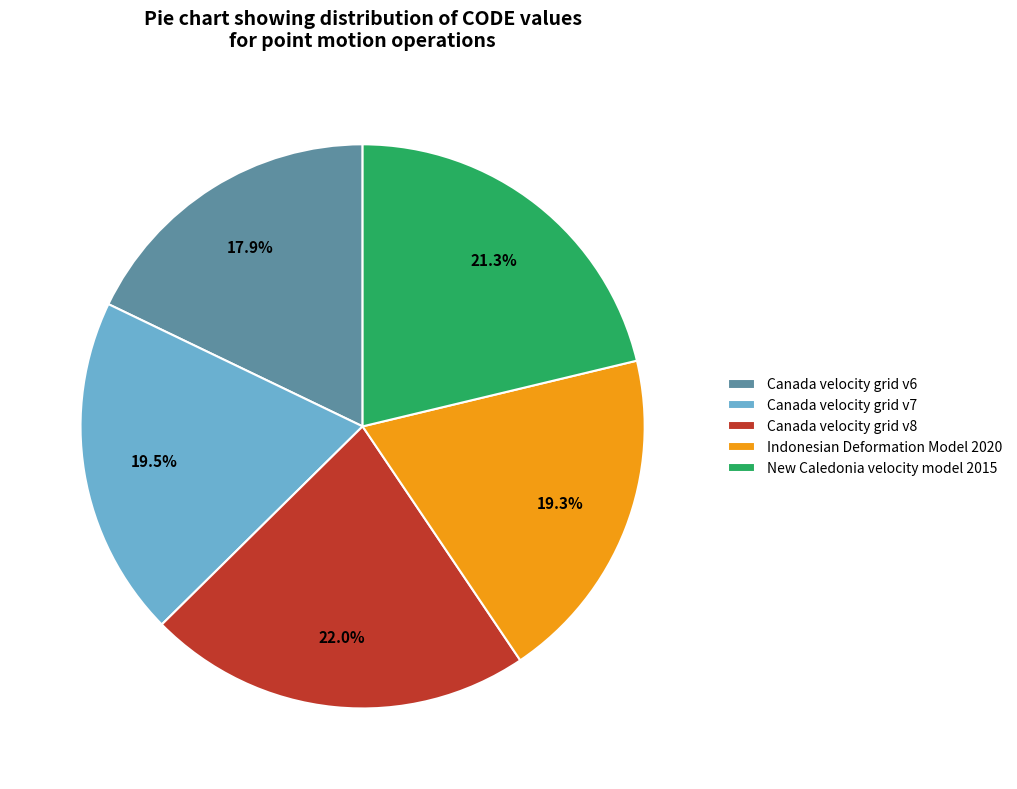

The New Caledonia velocity model 2015 slice represents 21% of the pie. True or false?

True